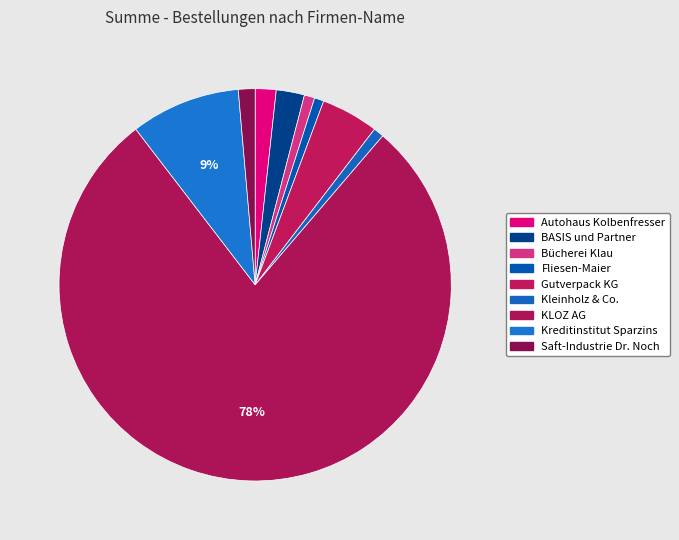

What is the ratio of the value at Saft-Industrie Dr. Noch to the value at Autohaus Kolbenfresser?

0.8